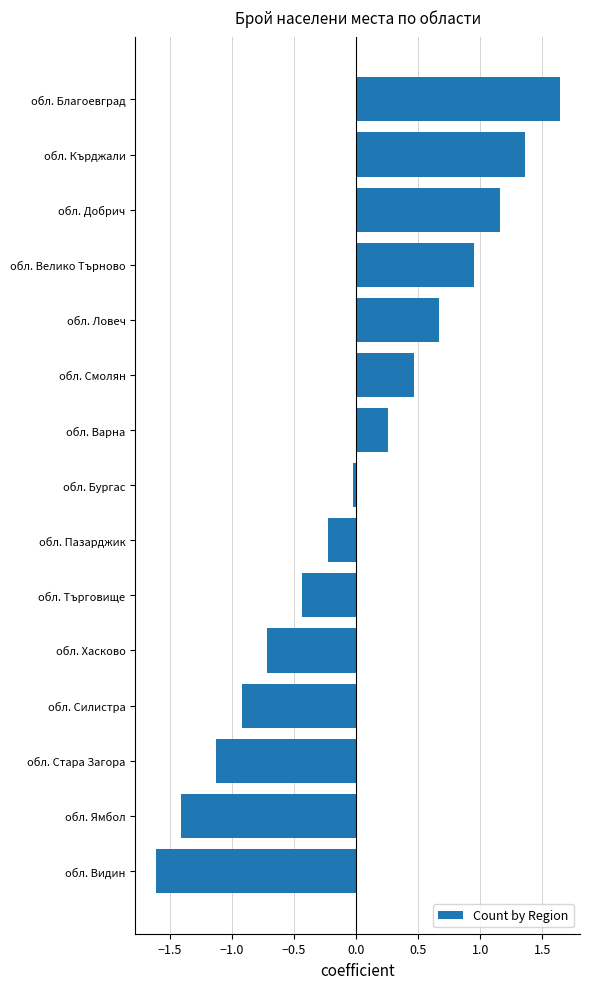

What is the difference between the second highest and second lowest values?

2.8